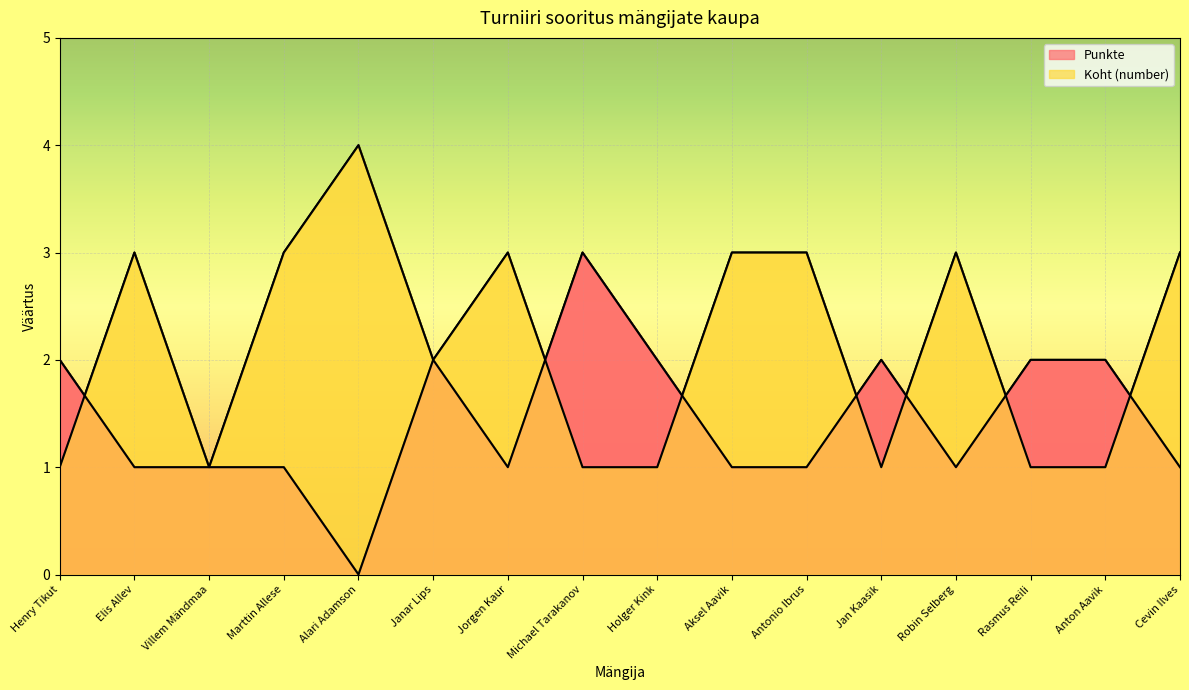

At which label does Punkte first exceed 1?

Henry Tikut